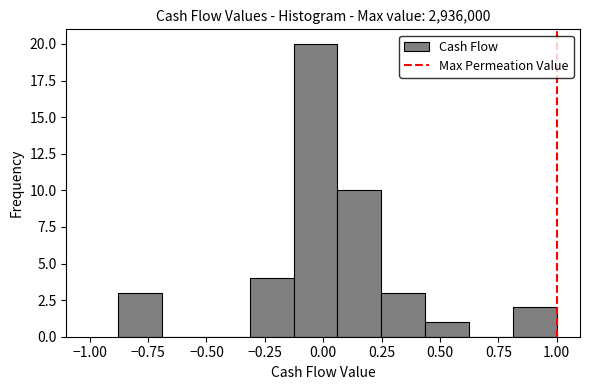

Around what value on the x-axis is the tallest bar? Give the approximate position of its centre, as read against the axis.

-0.05